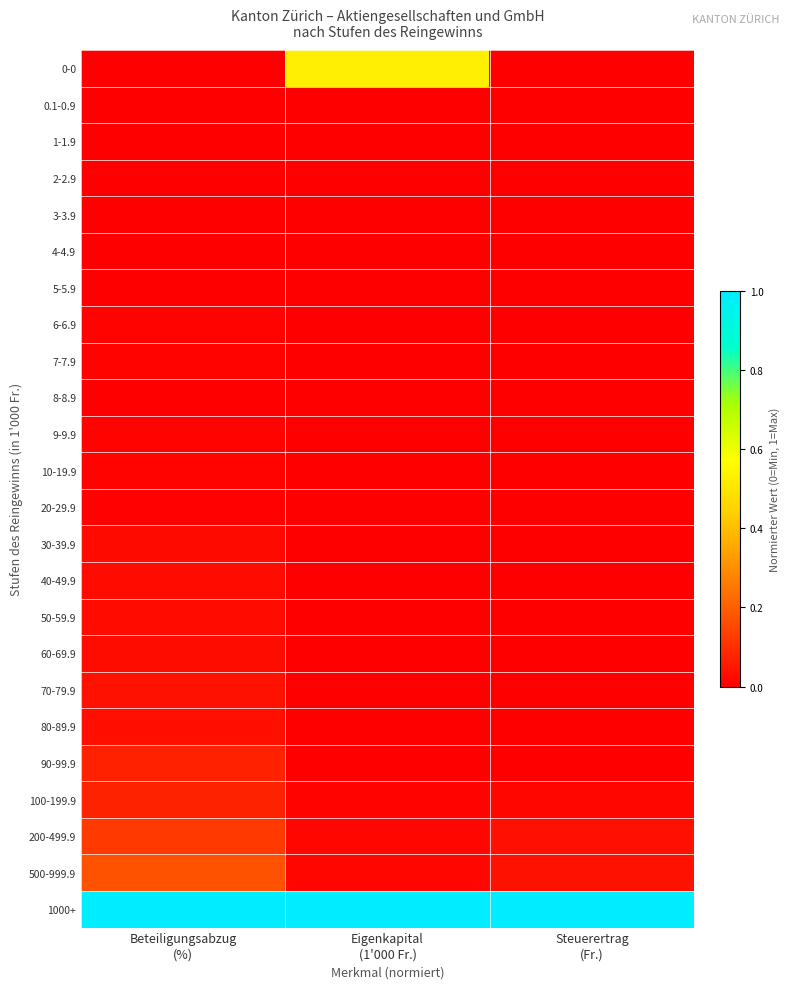

At how many categories does at least one series exceed 0?

3